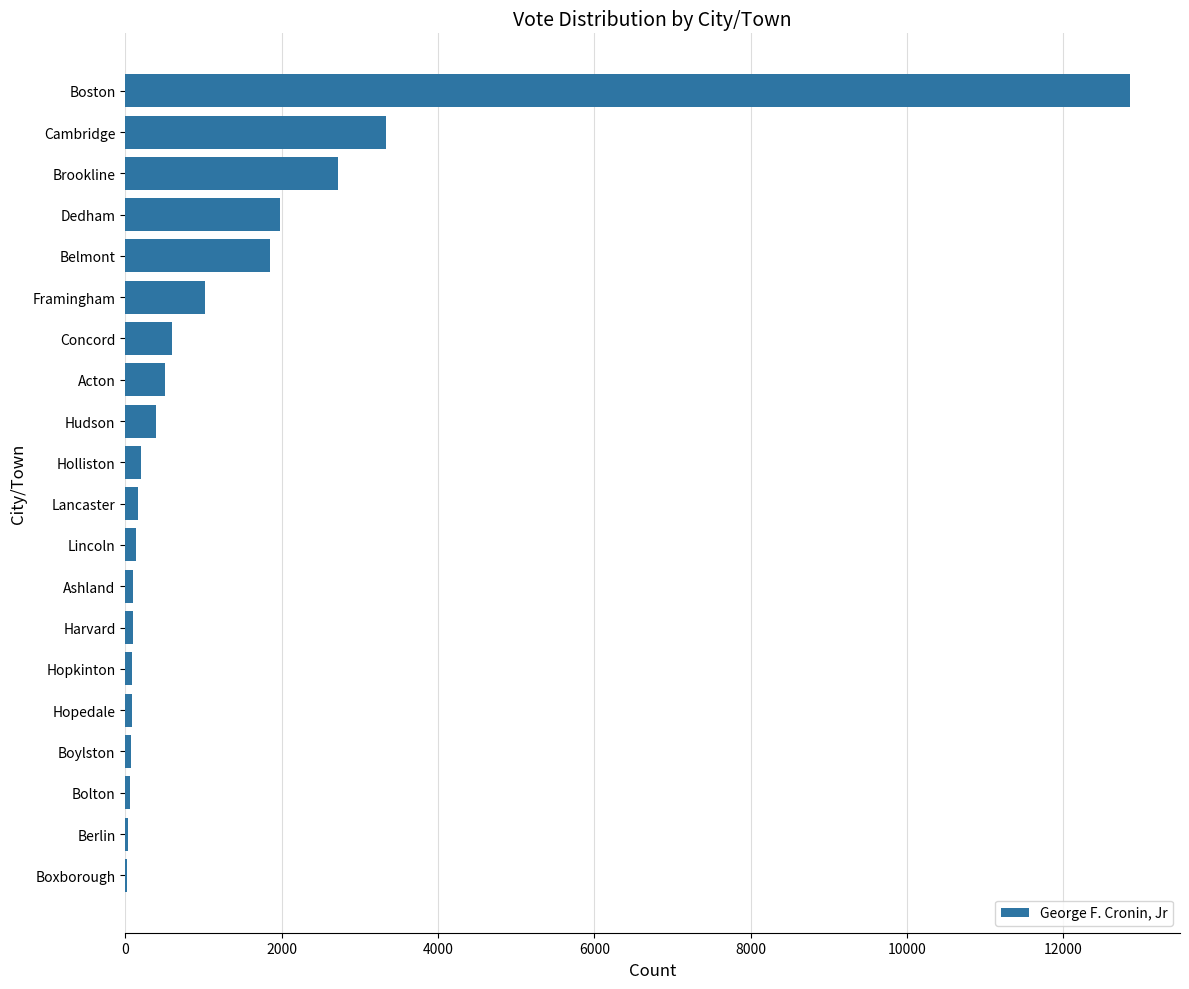

Which category has the highest value across all series?

Boston